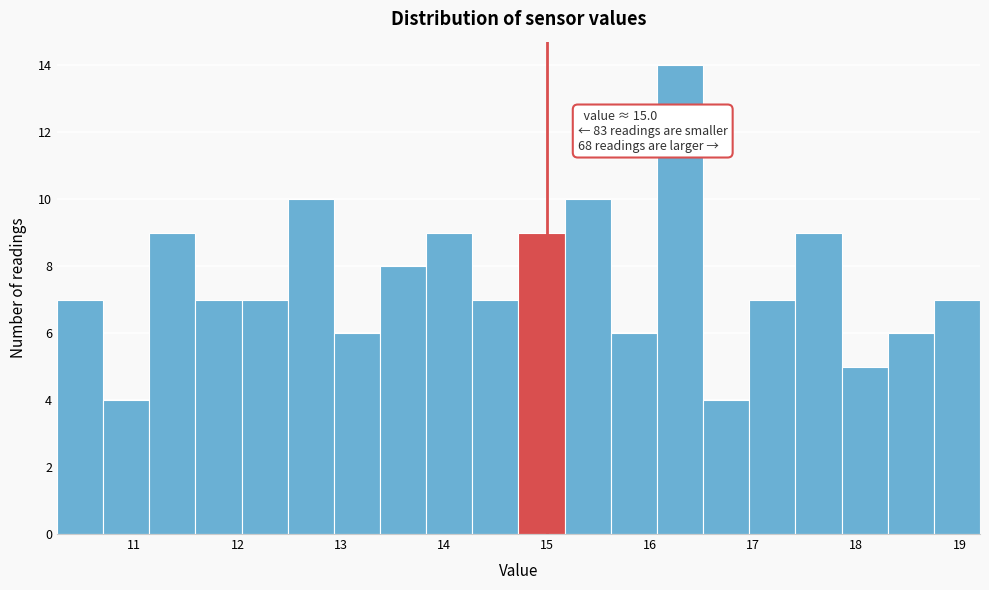

Which range on the x-axis has the tallest bar?

16.1 to 16.5